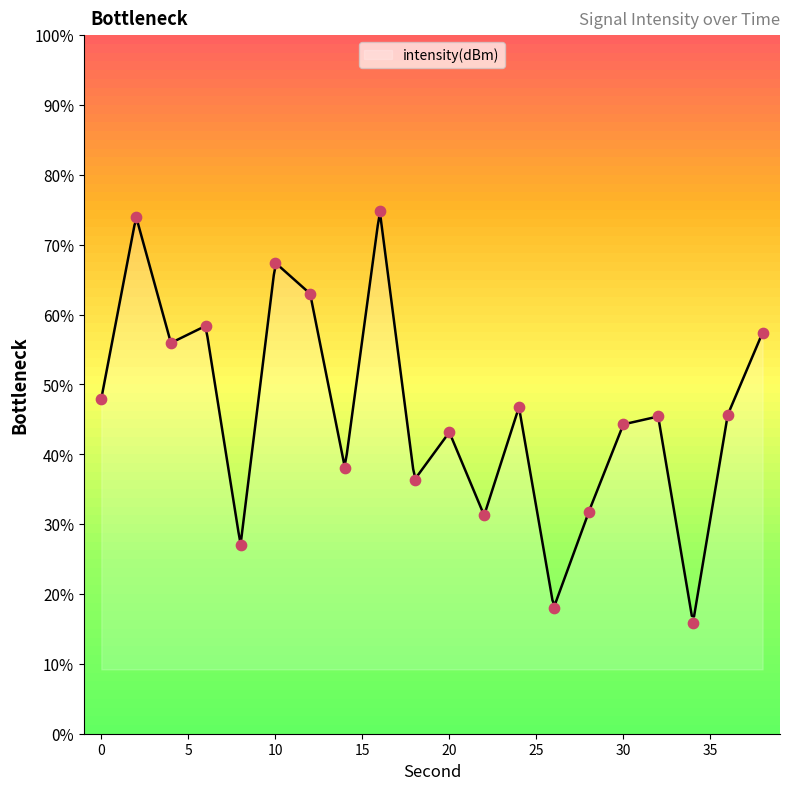

Which has a higher value, 4 or 10?

10